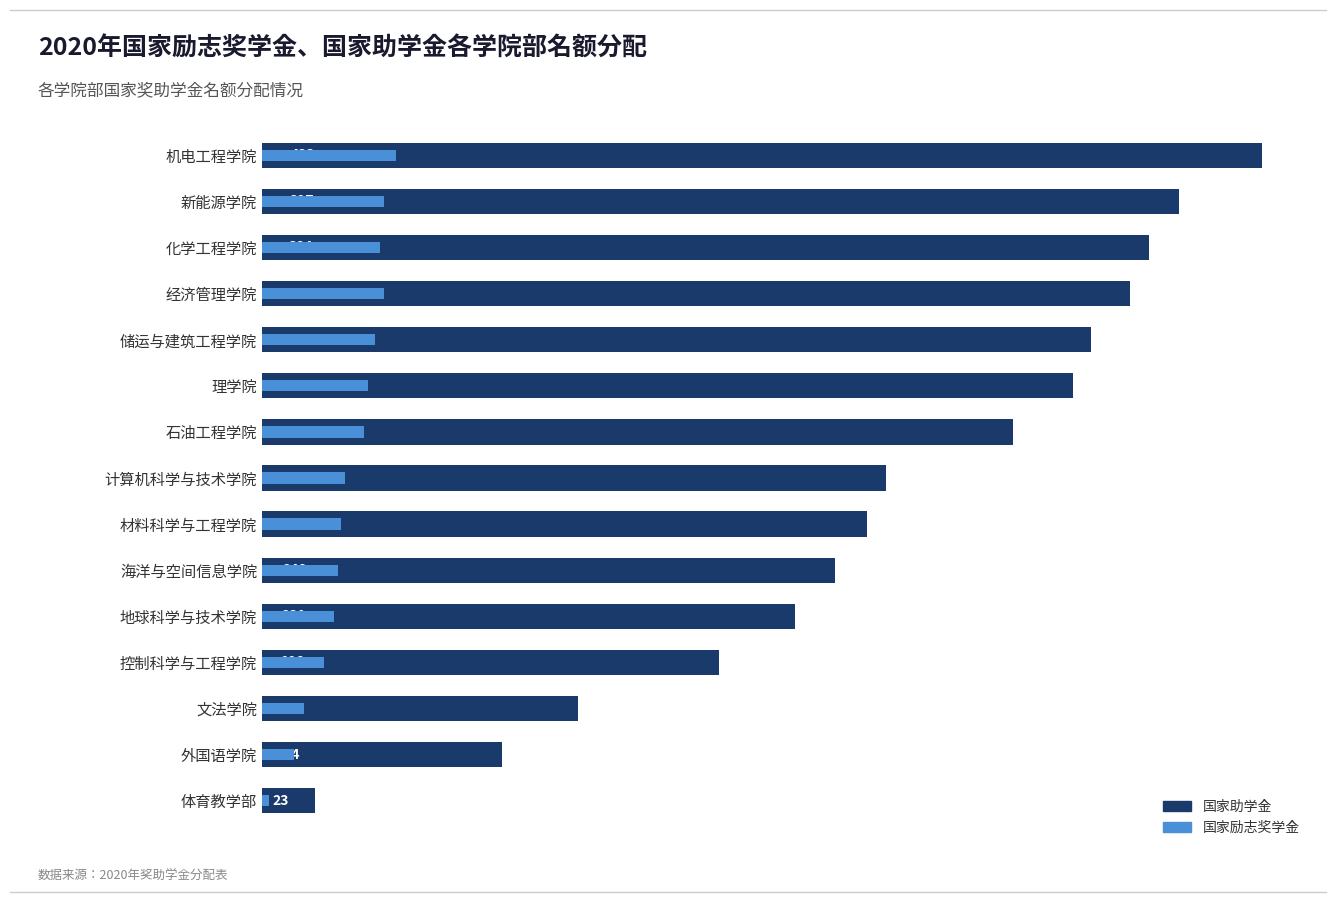

Is the value of 国家励志奖学金 at 海洋与空间信息学院 greater than the value of 国家助学金 at 经济管理学院?

No